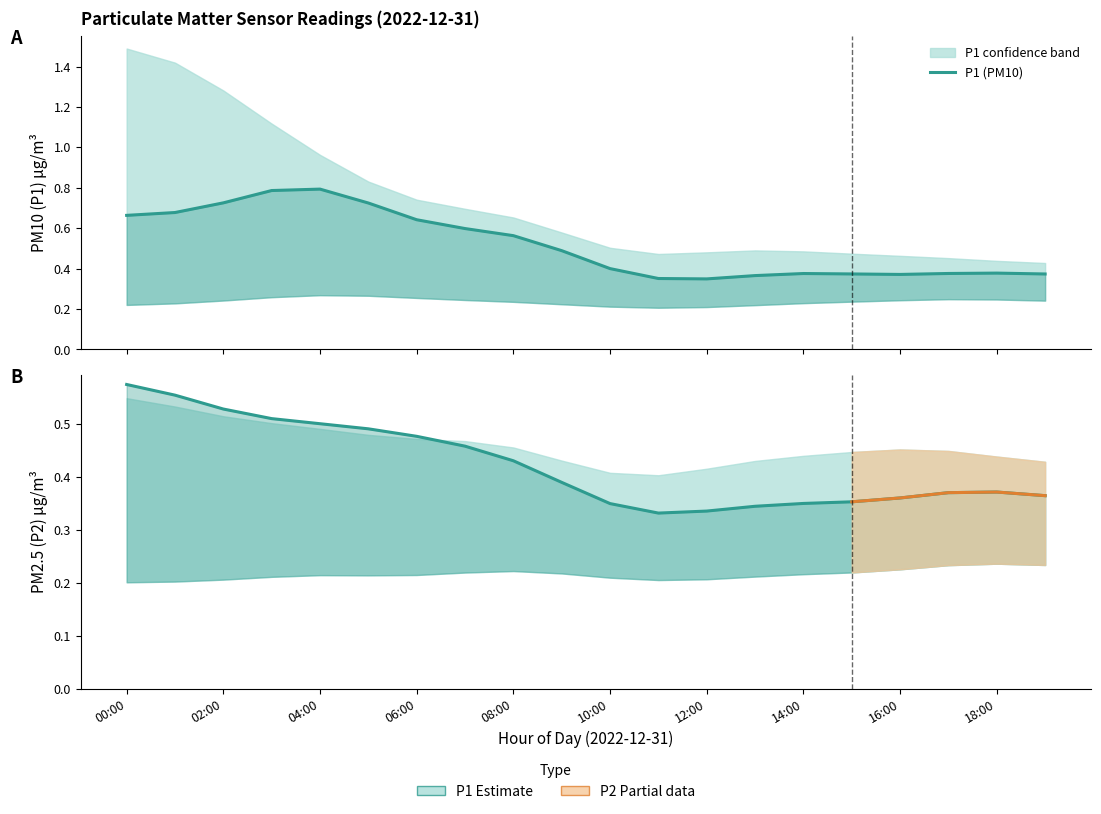

Is the value of P2 at 06:00 greater than the value of P1_upper at 00:00?

No